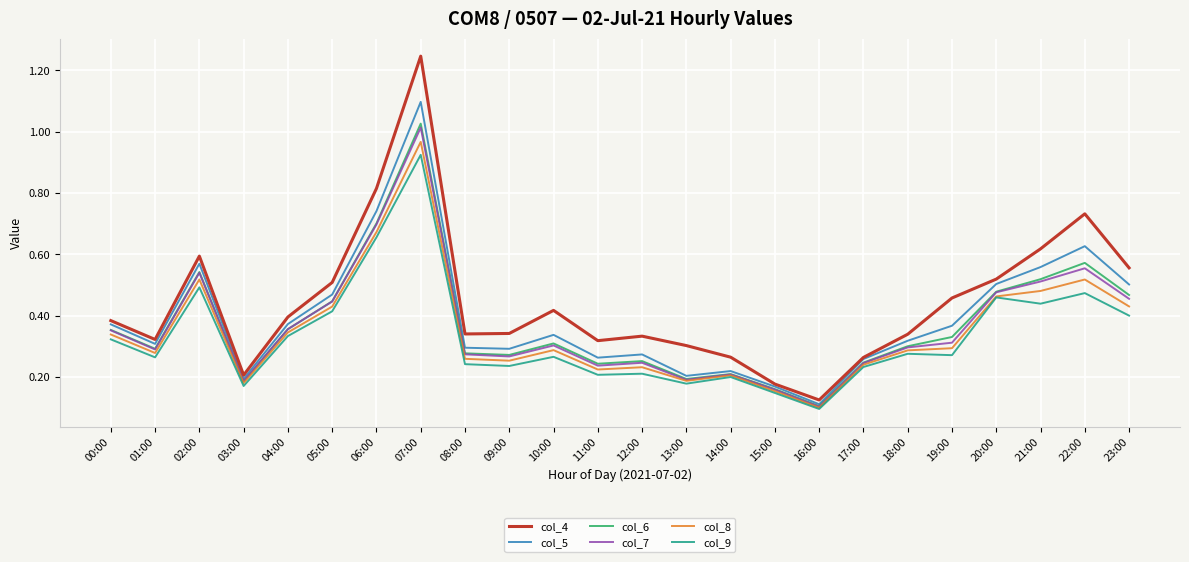

True or false: col_7 and col_4 cross at least once.

False